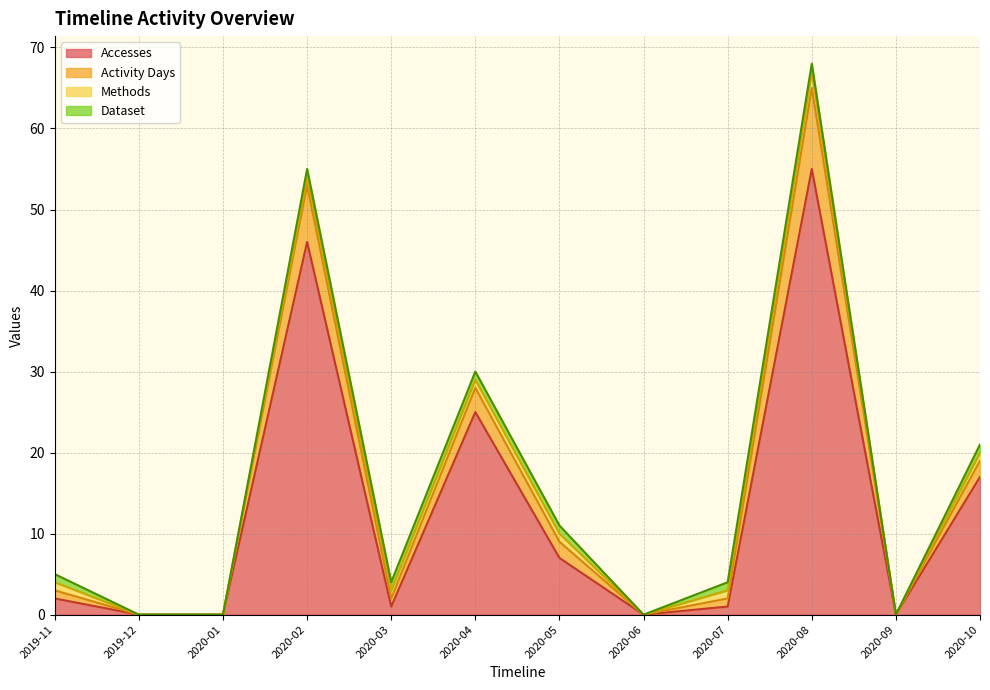

At which label does Accesses reach its peak?

2020-08